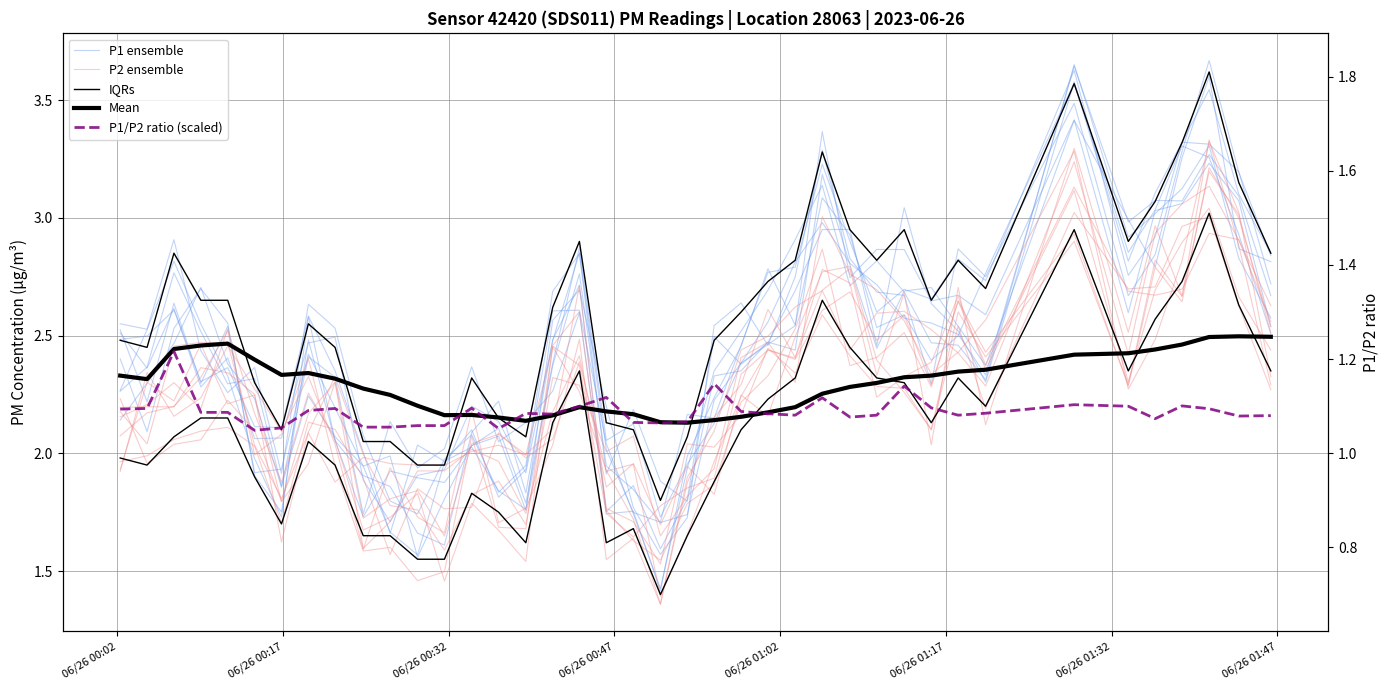

Reading right to left, what are all the values shown in this chart?

P1 ensemble: 2.7	3.1	3.3	3.1	3.1	3.0	3.6	2.3	2.5	2.6	2.6	2.7	2.8	3.0	2.8	2.6	2.4	2.2	1.7	1.7	1.8	1.9	2.8	2.4	1.8	1.8	2.0	2.0	2.0	1.7	2.0	2.4	2.6	1.7	2.0	2.3	2.5	2.8	2.5	2.3
P2 ensemble: 2.5	3.0	3.2	2.6	2.8	2.3	2.9	2.4	2.6	2.3	2.5	2.4	2.4	2.9	2.5	2.3	2.2	1.9	1.8	1.5	1.6	1.8	2.6	2.5	1.5	1.7	1.8	1.5	1.8	1.7	1.7	2.1	2.3	1.9	2.2	2.5	2.2	2.3	2.2	2.2
IQRs: 2.9	3.1	3.6	3.3	3.1	2.9	3.6	2.7	2.8	2.6	2.9	2.8	2.9	3.3	2.8	2.7	2.6	2.5	2.1	1.8	2.1	2.1	2.9	2.6	2.1	2.1	2.3	1.9	1.9	2.0	2.0	2.4	2.5	2.1	2.3	2.6	2.6	2.9	2.4	2.5
Mean: 2.5	2.5	2.5	2.5	2.4	2.4	2.4	2.4	2.3	2.3	2.3	2.3	2.3	2.3	2.2	2.2	2.2	2.1	2.1	2.1	2.2	2.2	2.2	2.2	2.1	2.2	2.2	2.2	2.2	2.2	2.3	2.3	2.3	2.3	2.4	2.5	2.5	2.4	2.3	2.3
P1/P2 ratio (scaled): 2.2	2.2	2.2	2.2	2.1	2.2	2.2	2.2	2.2	2.2	2.3	2.2	2.2	2.2	2.2	2.2	2.2	2.3	2.1	2.1	2.1	2.2	2.2	2.2	2.2	2.1	2.2	2.1	2.1	2.1	2.1	2.2	2.2	2.1	2.1	2.2	2.2	2.4	2.2	2.2